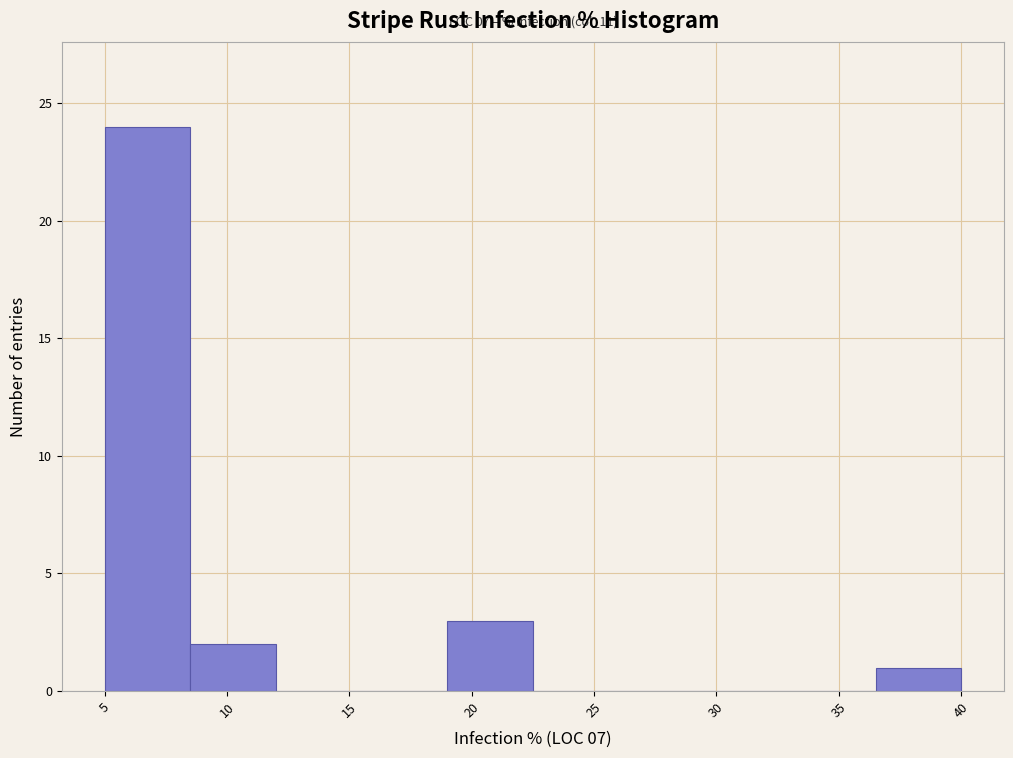

Over which range of the x-axis is the bar tallest?

5.0 to 8.5